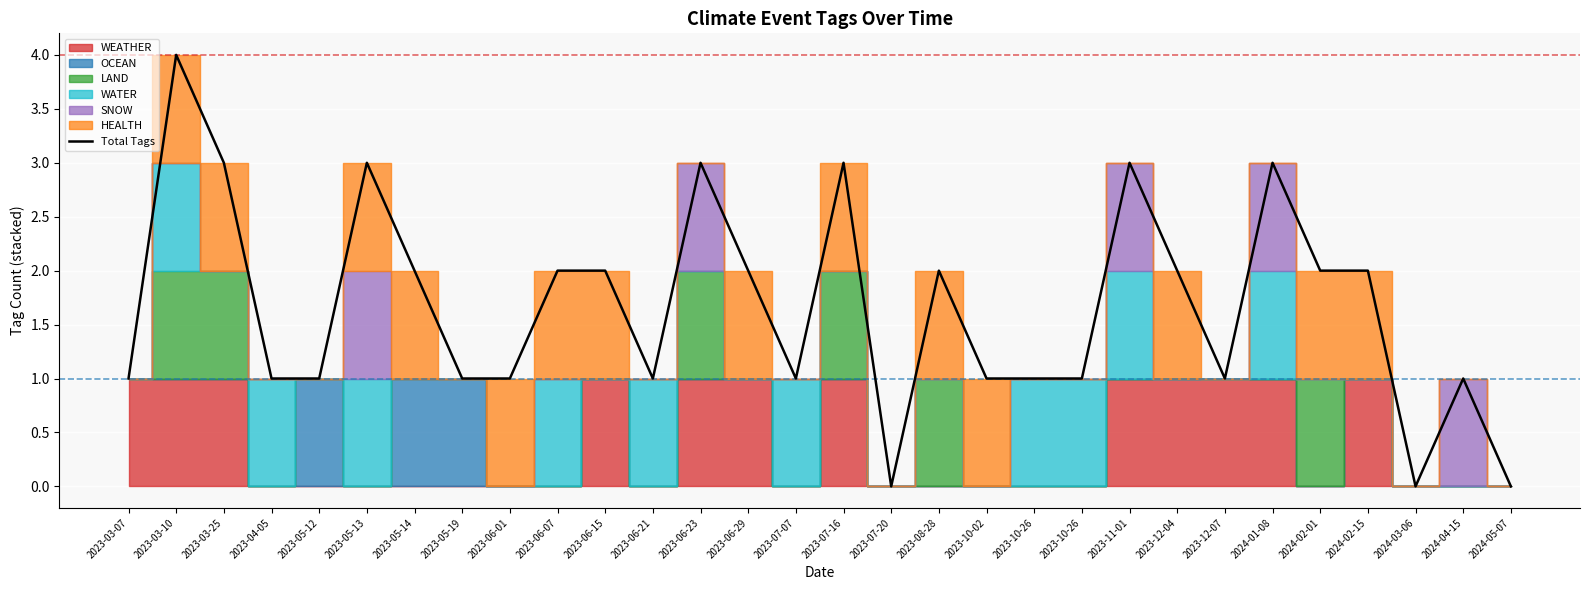

Rank the categories by value from lowest to highest.

2023-07-20, 2024-03-06, 2024-05-07, 2023-03-07, 2023-04-05, 2023-05-12, 2023-05-19, 2023-06-01, 2023-06-21, 2023-07-07, 2023-10-02, 2023-10-26, 2023-10-26, 2023-12-07, 2024-04-15, 2023-05-14, 2023-06-07, 2023-06-15, 2023-06-29, 2023-08-28, 2023-12-04, 2024-02-01, 2024-02-15, 2023-03-25, 2023-05-13, 2023-06-23, 2023-07-16, 2023-11-01, 2024-01-08, 2023-03-10